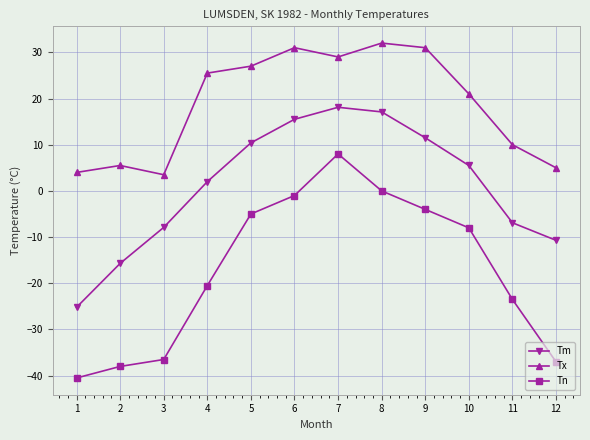

Is the value of Tm at 12 greater than the value of Tx at 6?

No